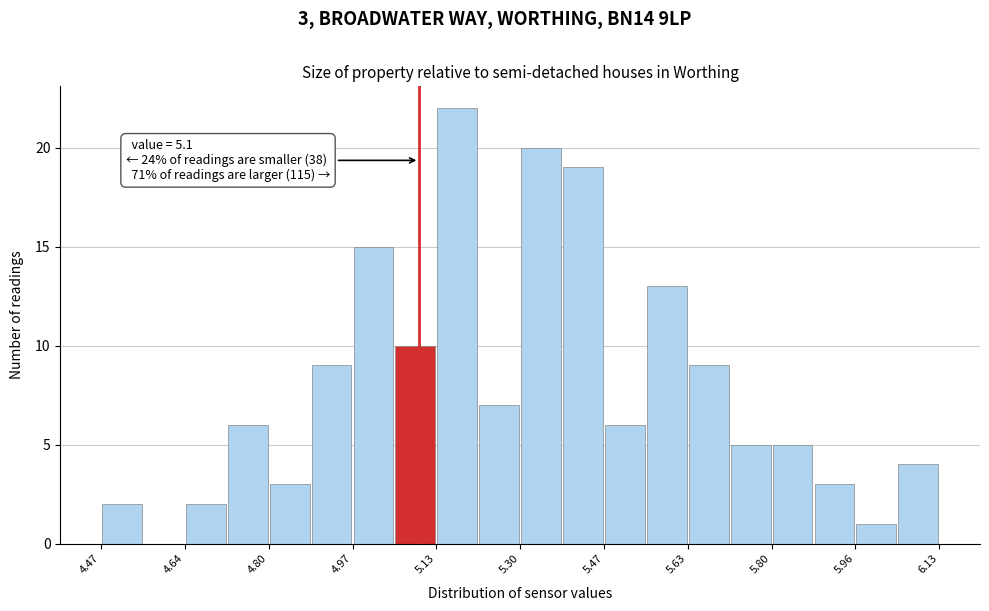

Which range on the x-axis has the tallest bar?

5.14 to 5.22